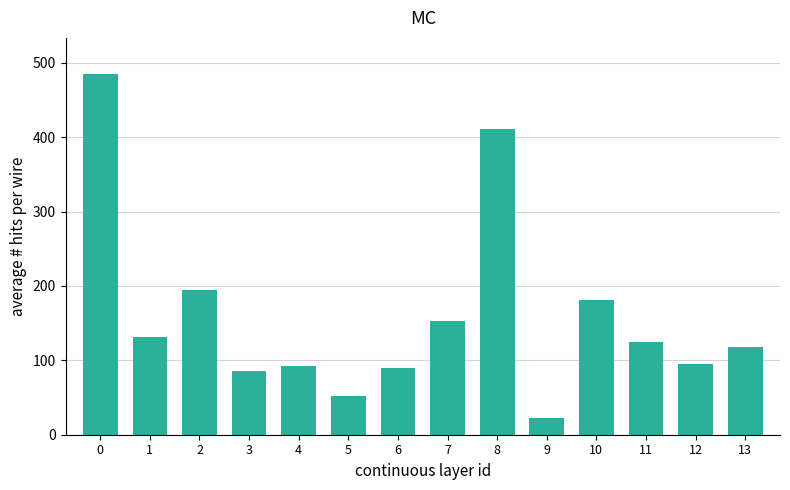

What is the sum of all values?

2238